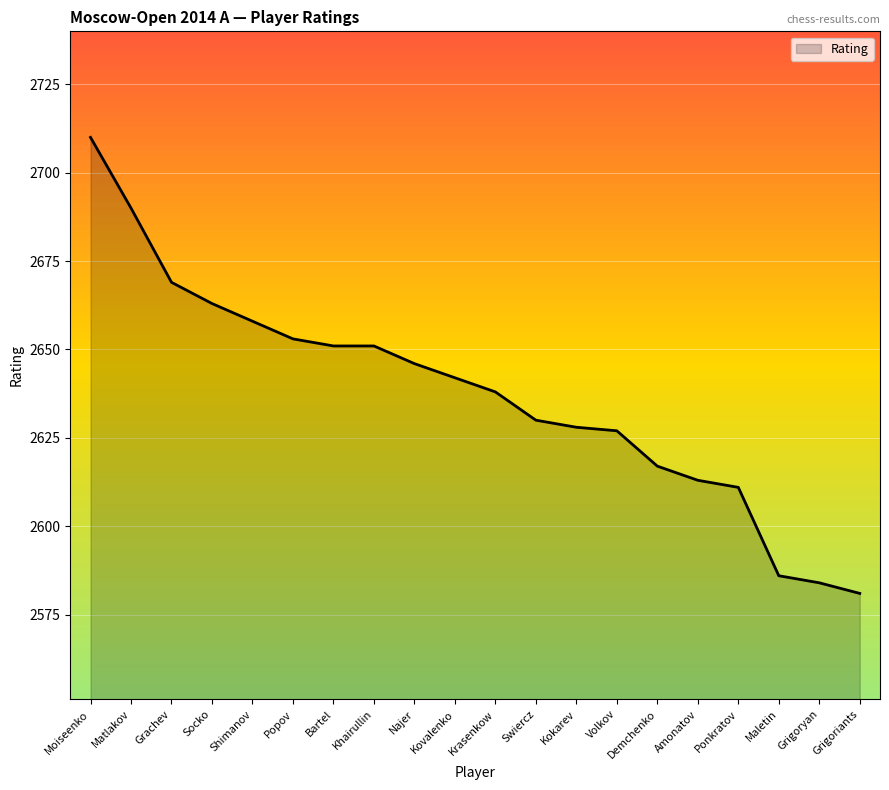

Where does the data first go above 2642?

Moiseenko